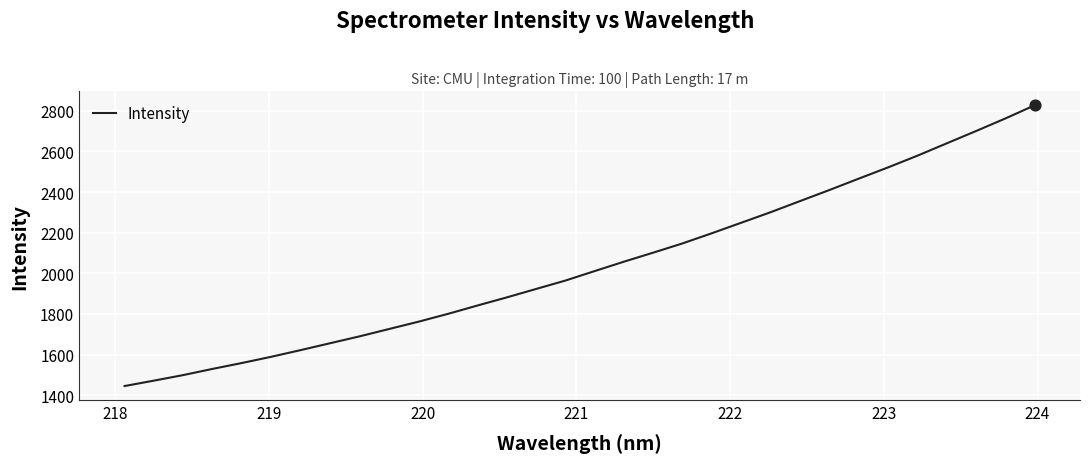

What is the minimum value shown in the chart?

1444.8